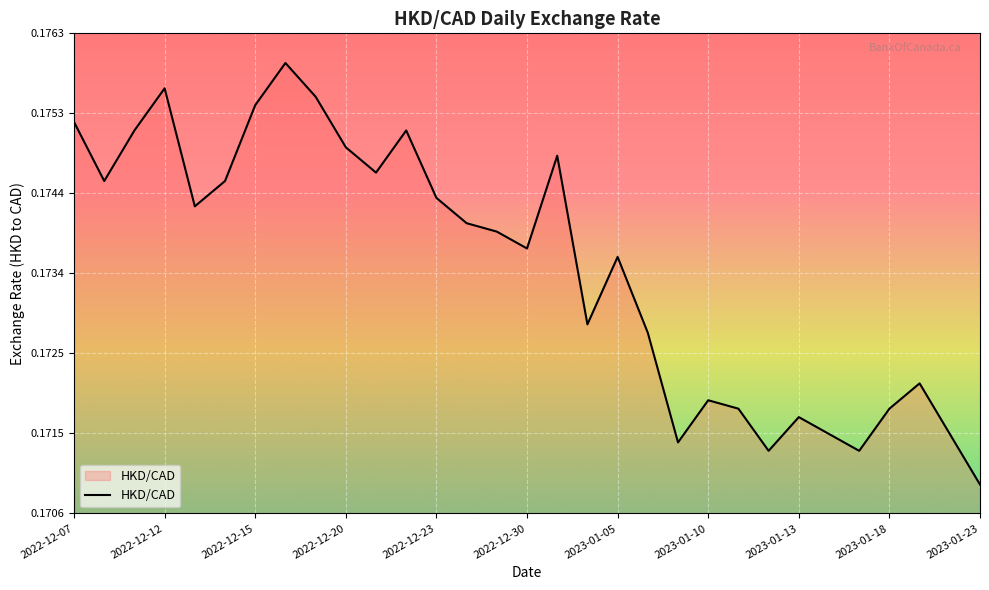

True or false: there are more than 0 points higher than both neighbors.

True